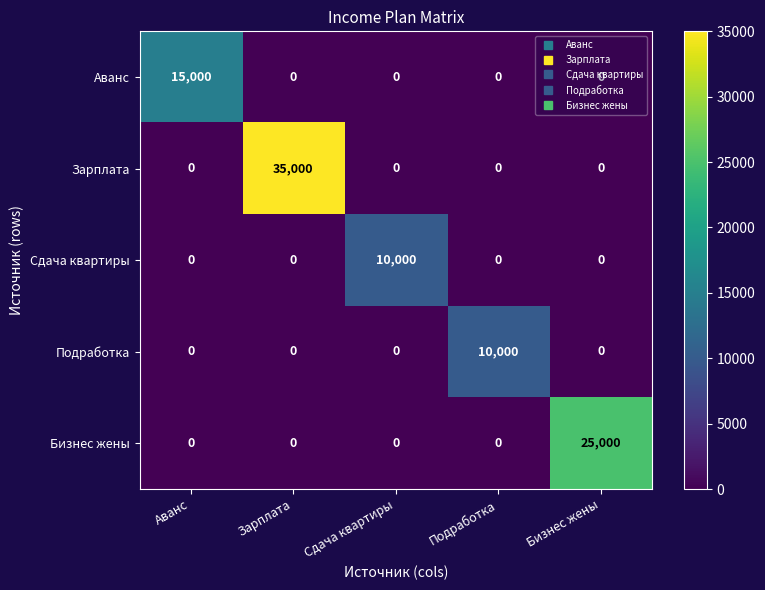

What is the maximum value shown in the chart?

35000